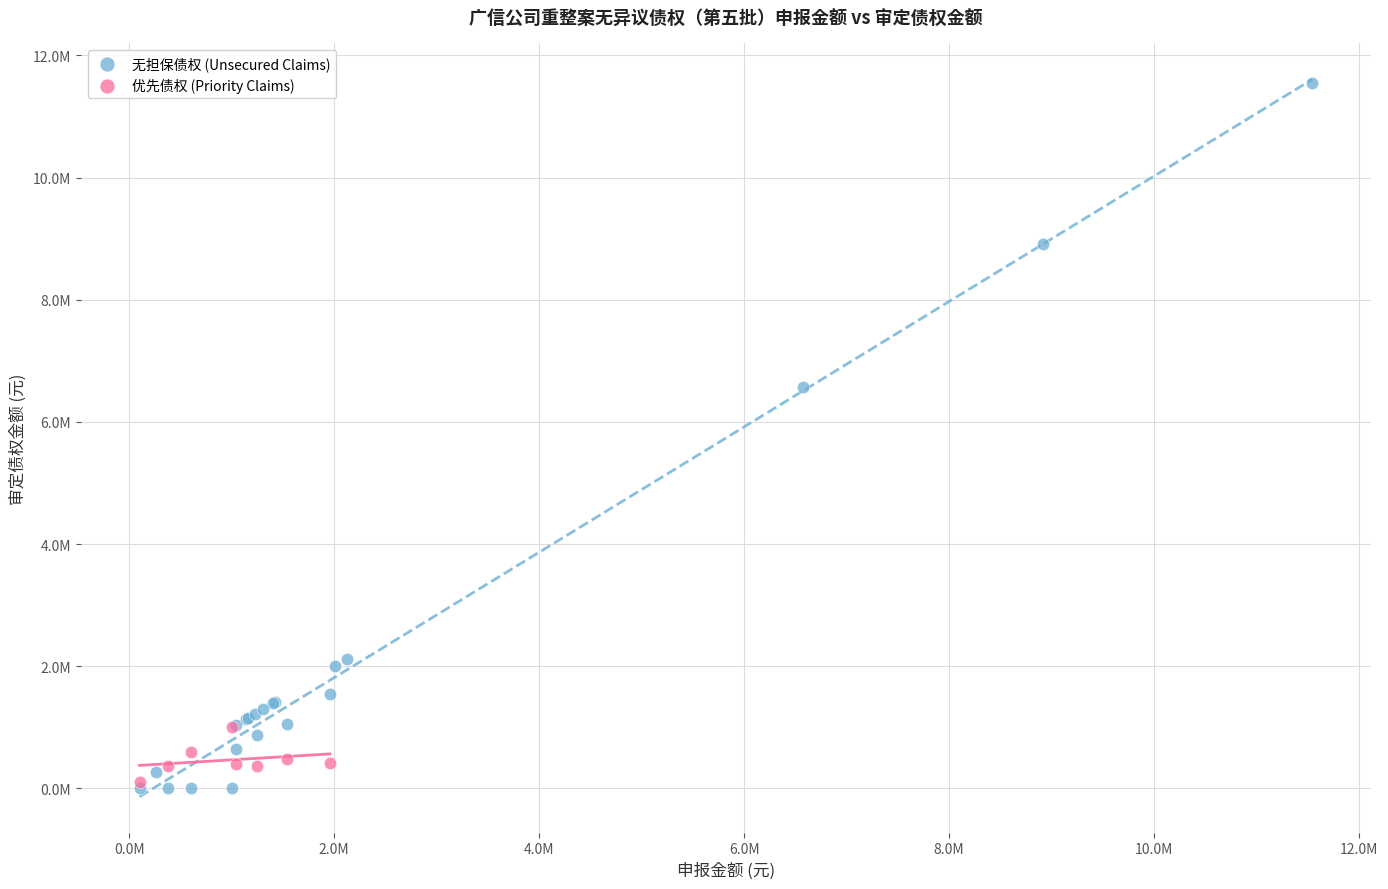

Which series has the largest Y range (max minus min)?

无担保债权 (Unsecured Claims)